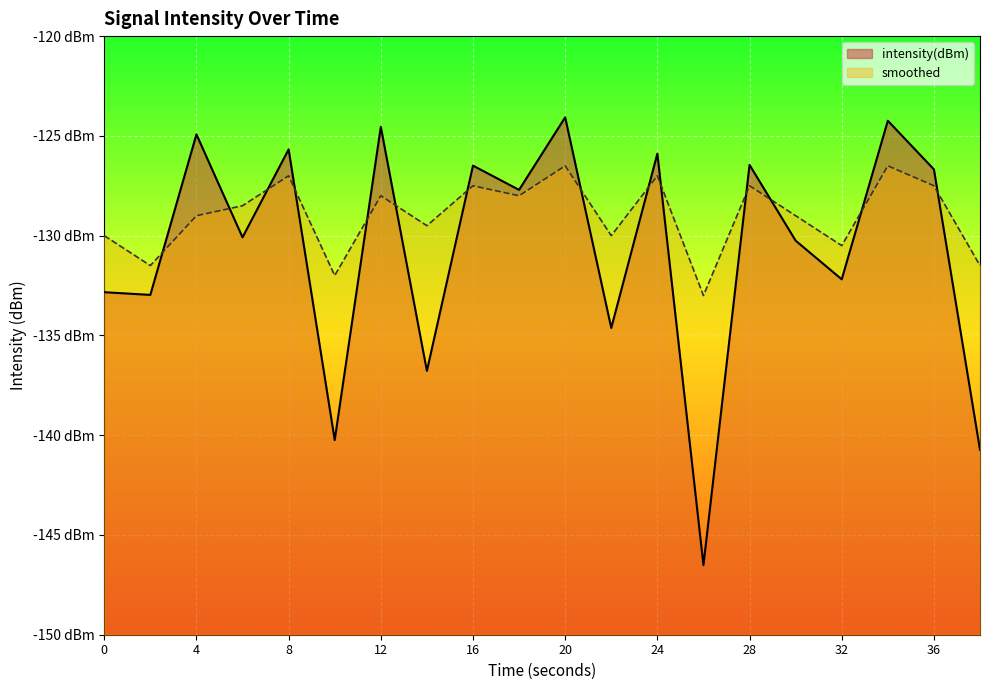

What is the sum of the intensity(dBm) values at 8 and 14?

-262.5